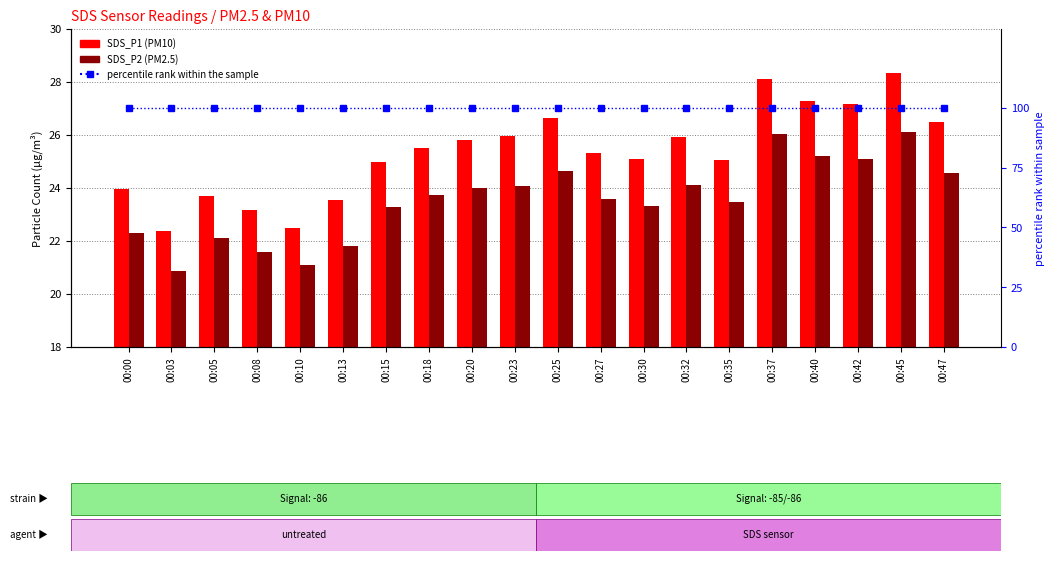

Reading left to right, transcribe all the data shown in this chart.

SDS_P1: 24.0	22.4	23.7	23.2	22.5	23.5	25.0	25.5	25.8	26.0	26.6	25.3	25.1	25.9	25.1	28.1	27.3	27.2	28.3	26.5
SDS_P2: 22.3	20.9	22.1	21.6	21.1	21.8	23.3	23.7	24.0	24.1	24.6	23.6	23.3	24.1	23.5	26.0	25.2	25.1	26.1	24.6
percentile rank within the sample: 100.0	100.0	100.0	100.0	100.0	100.0	100.0	100.0	100.0	100.0	100.0	100.0	100.0	100.0	100.0	100.0	100.0	100.0	100.0	100.0